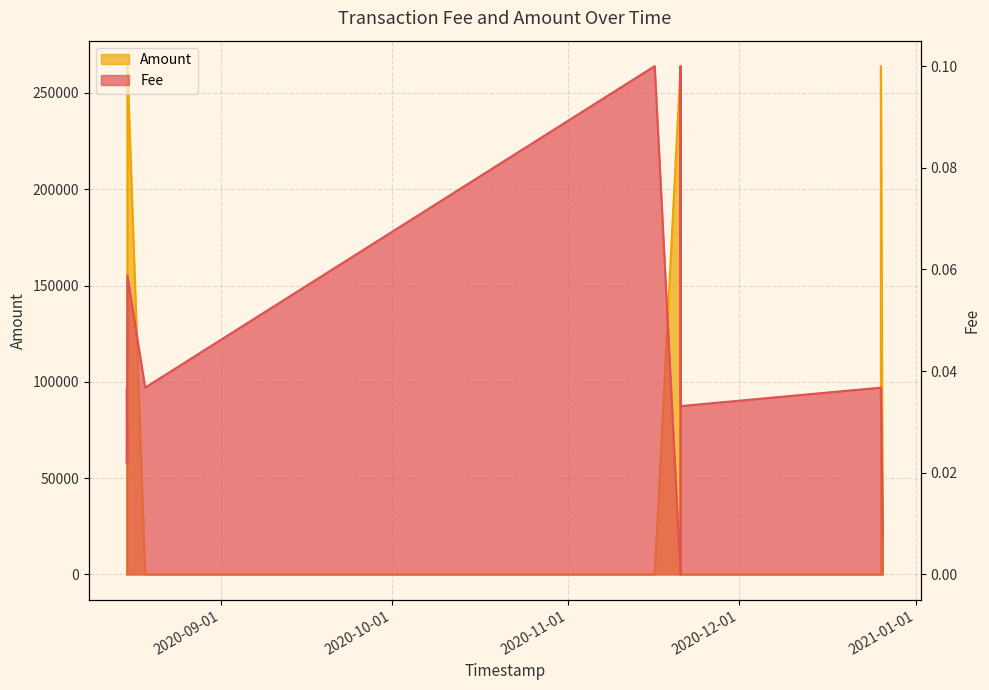

What are all the series names shown in the legend?

Fee, Amount